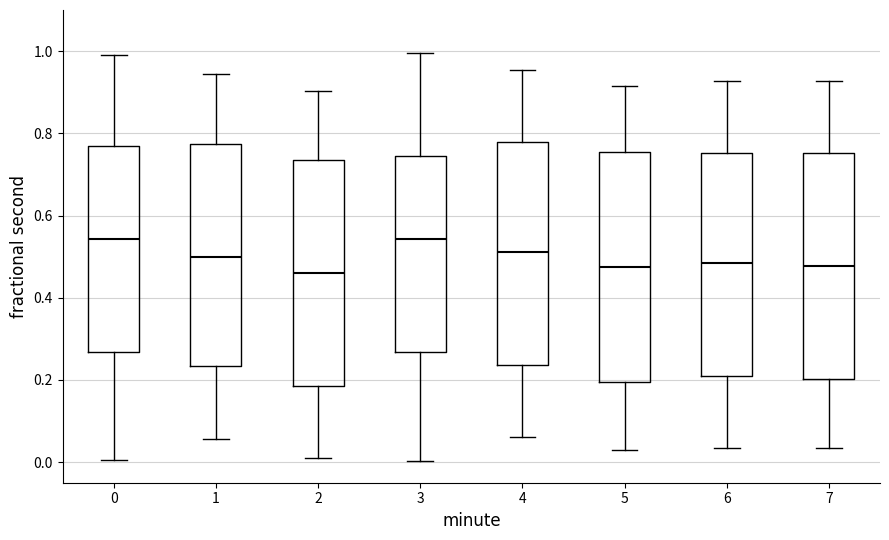

Reading left to right, transcribe this box plot: for each box, give where its median line is, the range the box spans, and where its two whiskers end, as read against the y-axis. The values are not printed on the chart, so give them approximately, as read against the axis.

0: median 0.54, box 0.26 to 0.78, whiskers 0.00 to 1.00
1: median 0.50, box 0.24 to 0.78, whiskers 0.06 to 0.94
2: median 0.46, box 0.18 to 0.74, whiskers 0.02 to 0.90
3: median 0.54, box 0.26 to 0.74, whiskers 0.00 to 1.00
4: median 0.52, box 0.24 to 0.78, whiskers 0.06 to 0.96
5: median 0.48, box 0.20 to 0.76, whiskers 0.04 to 0.92
6: median 0.48, box 0.20 to 0.76, whiskers 0.04 to 0.92
7: median 0.48, box 0.20 to 0.76, whiskers 0.04 to 0.92